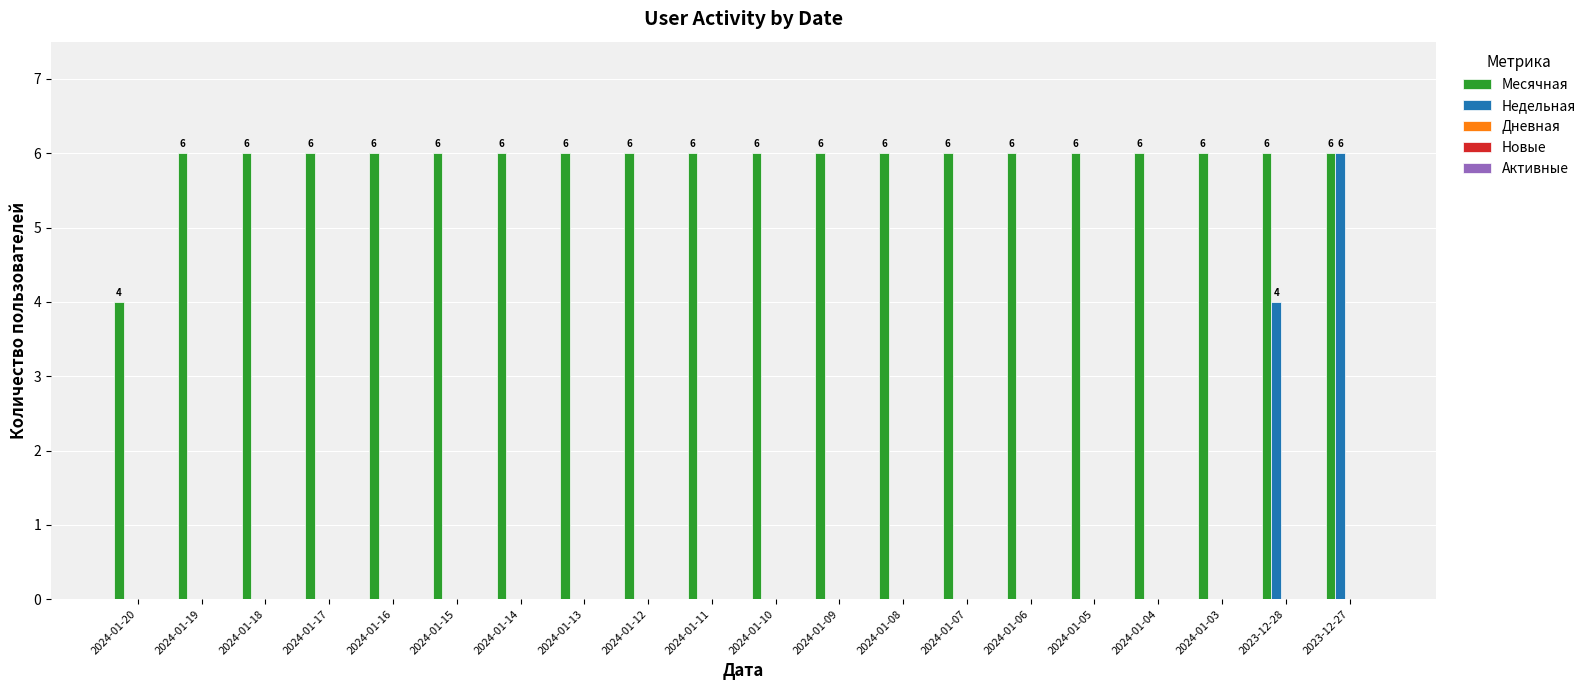

What is the total value across all series at 2024-01-08?

6